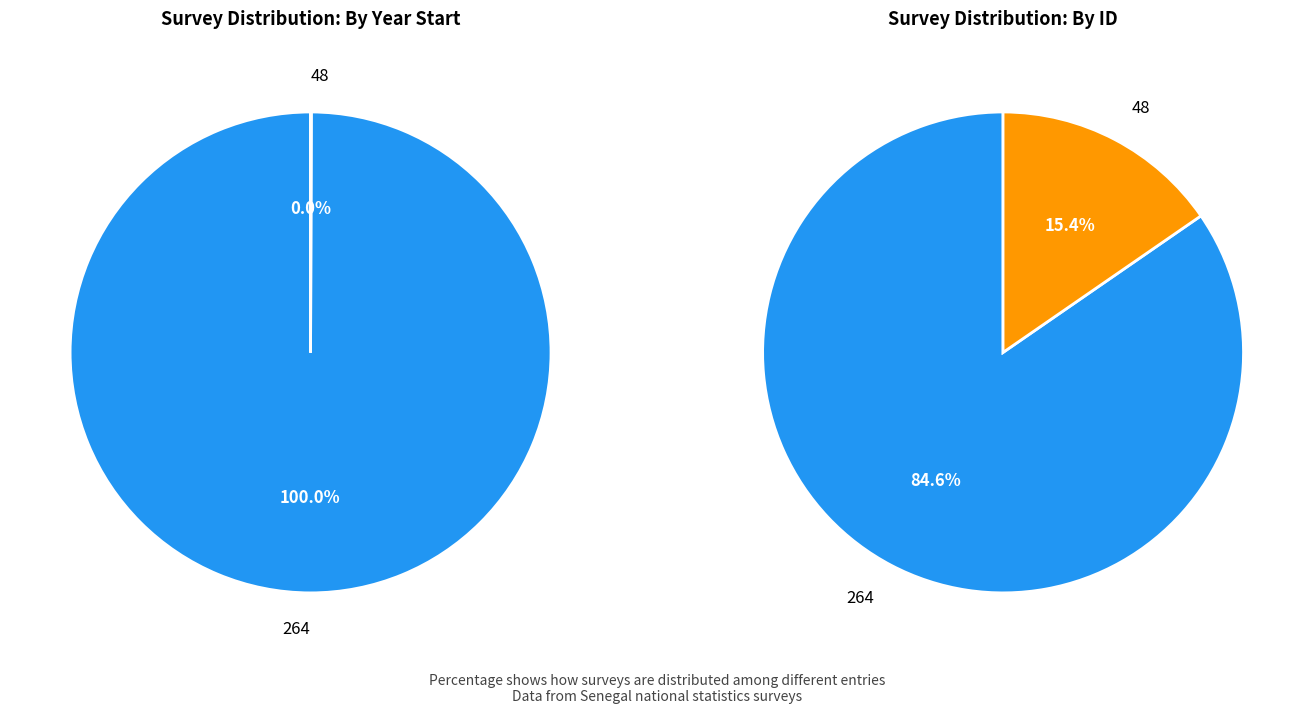

To the nearest percent, what is the combined percentage of 264 and 48?

100%